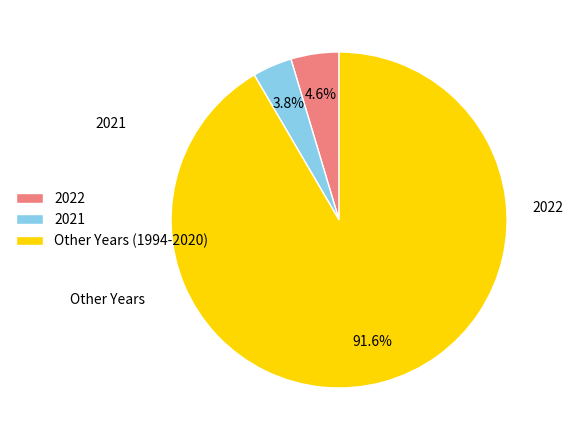

What is the largest slice in the pie chart?

Other Years (1994-2020)